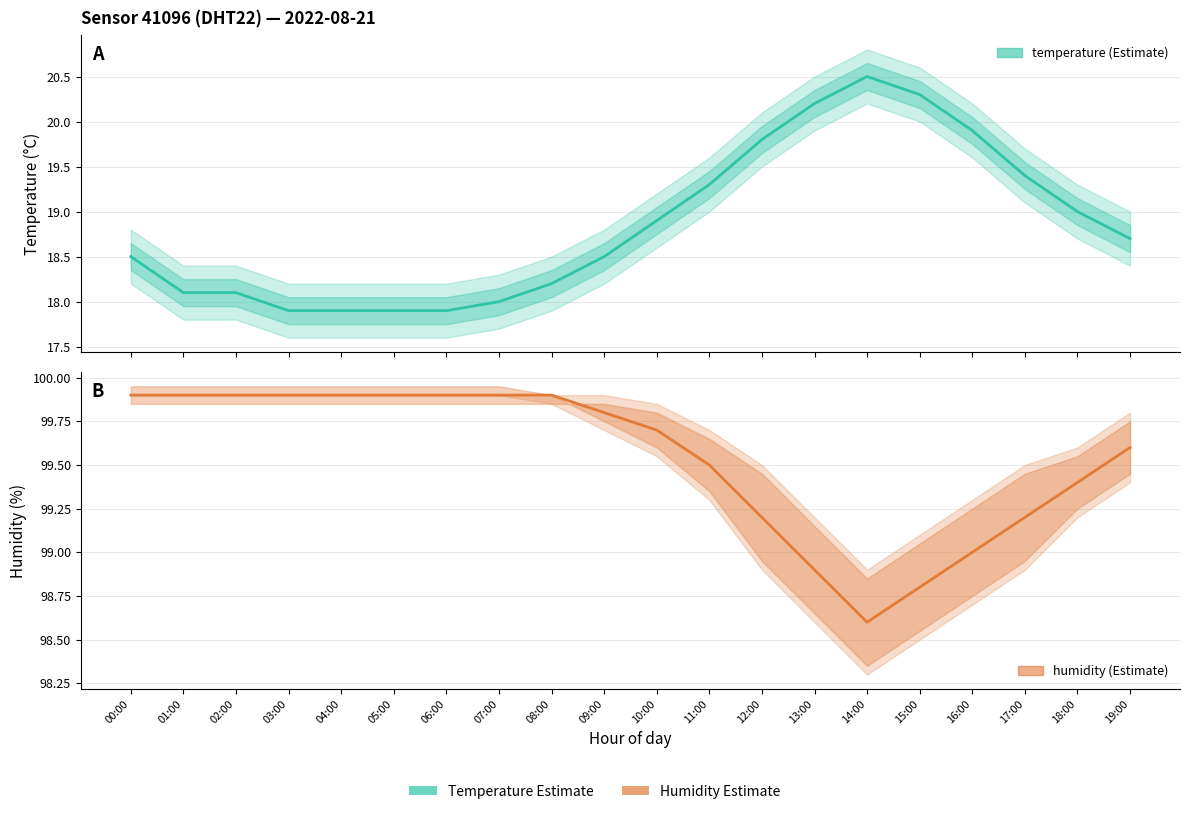

Which category has the highest value in the humidity series?

00:00